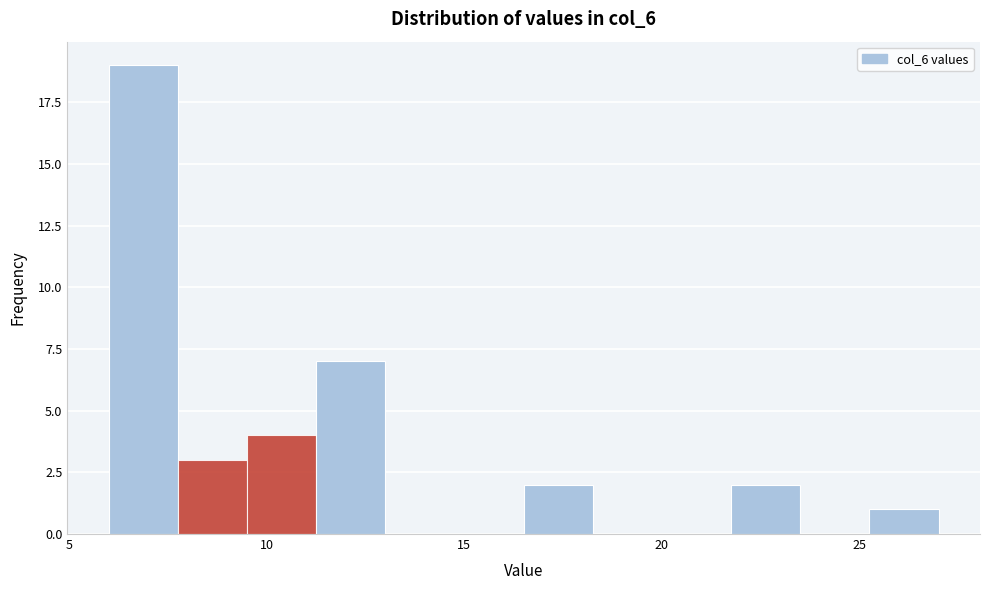

Around what value on the x-axis is the tallest bar? Give the approximate position of its centre, as read against the axis.

7.0